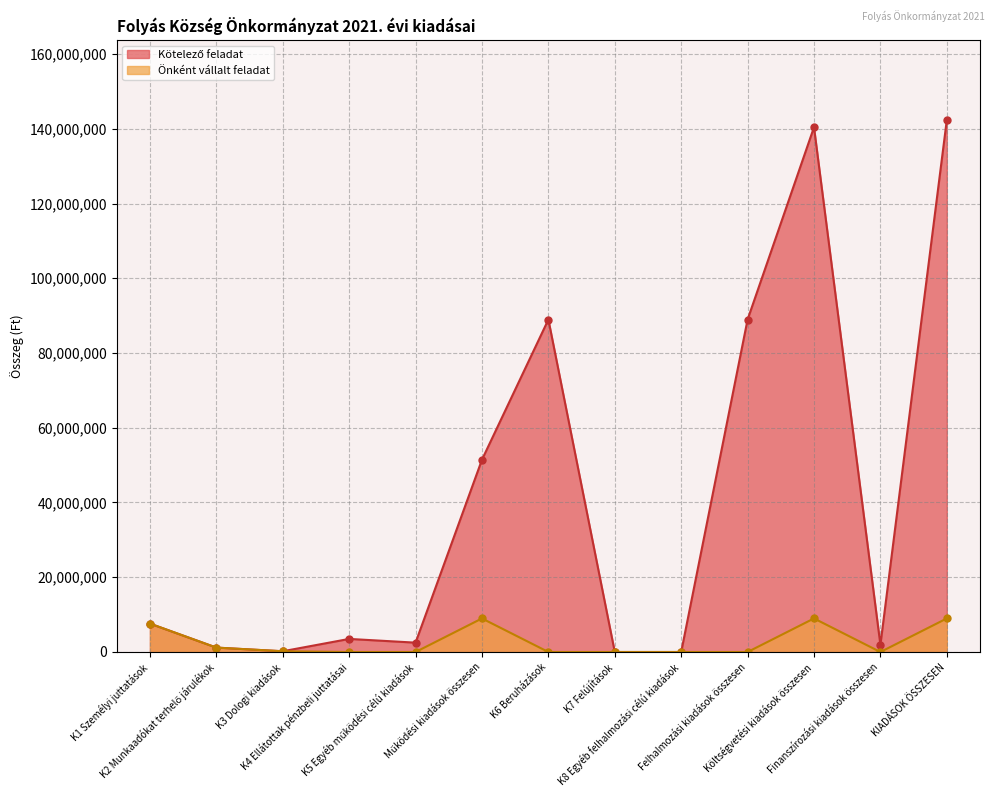

True or false: Kötelező feladat and Önként vállalt feladat cross at least once.

False